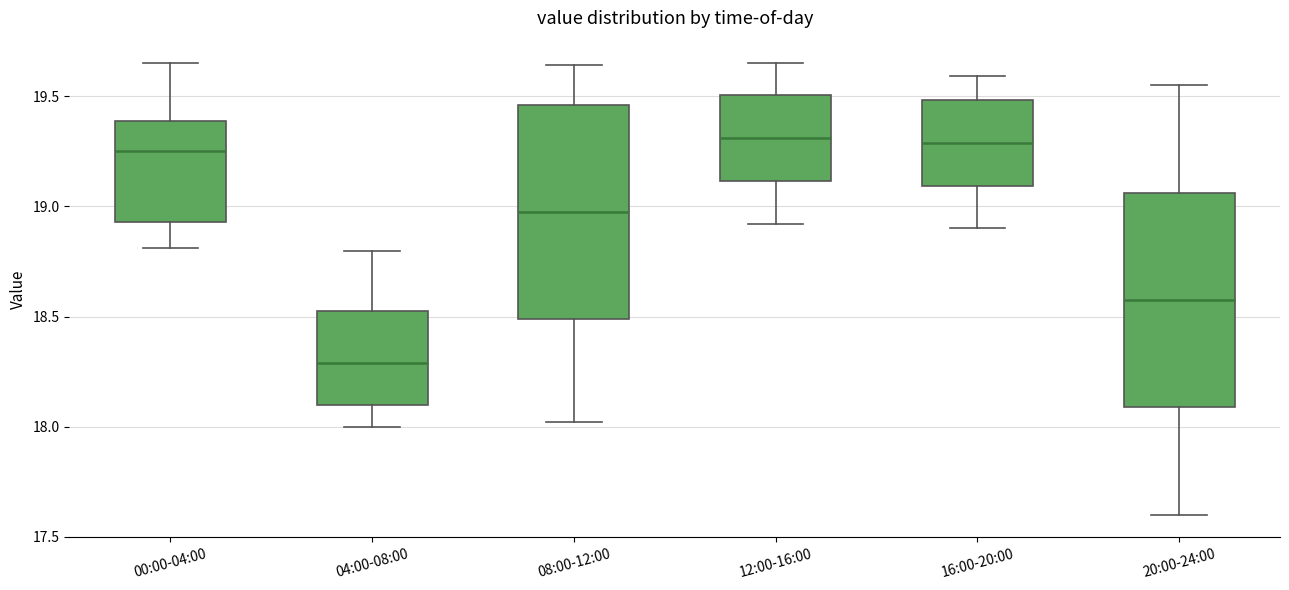

Reading left to right, read every box against the y-axis: the position of its median line, the range the box covers, and the ends of its whiskers. The values are not printed on the chart, so give them approximately, as read against the axis.

00:00-04:00: median 19.25, box 18.95 to 19.40, whiskers 18.80 to 19.65
04:00-08:00: median 18.30, box 18.10 to 18.55, whiskers 18.00 to 18.80
08:00-12:00: median 19.00, box 18.50 to 19.45, whiskers 18.00 to 19.65
12:00-16:00: median 19.30, box 19.10 to 19.50, whiskers 18.90 to 19.65
16:00-20:00: median 19.30, box 19.10 to 19.50, whiskers 18.90 to 19.60
20:00-24:00: median 18.60, box 18.10 to 19.05, whiskers 17.60 to 19.55